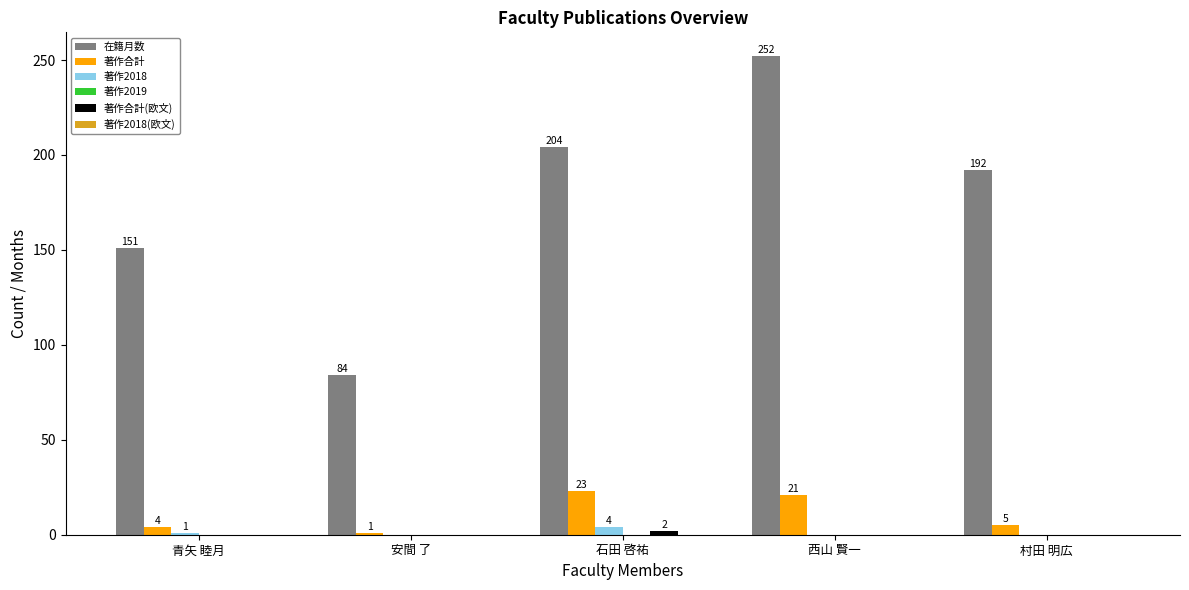

Count the 著作2018 values in the range 0 to 1.

4